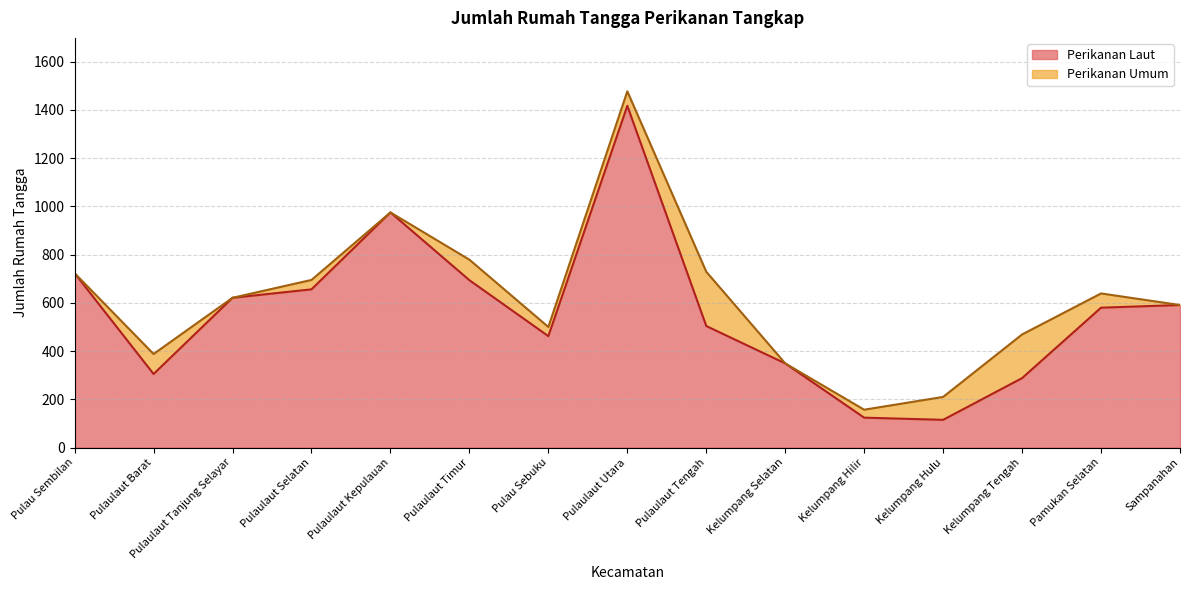

What is the approximate value at Pulaulaut Kepulauan, to the nearest 50?

1000